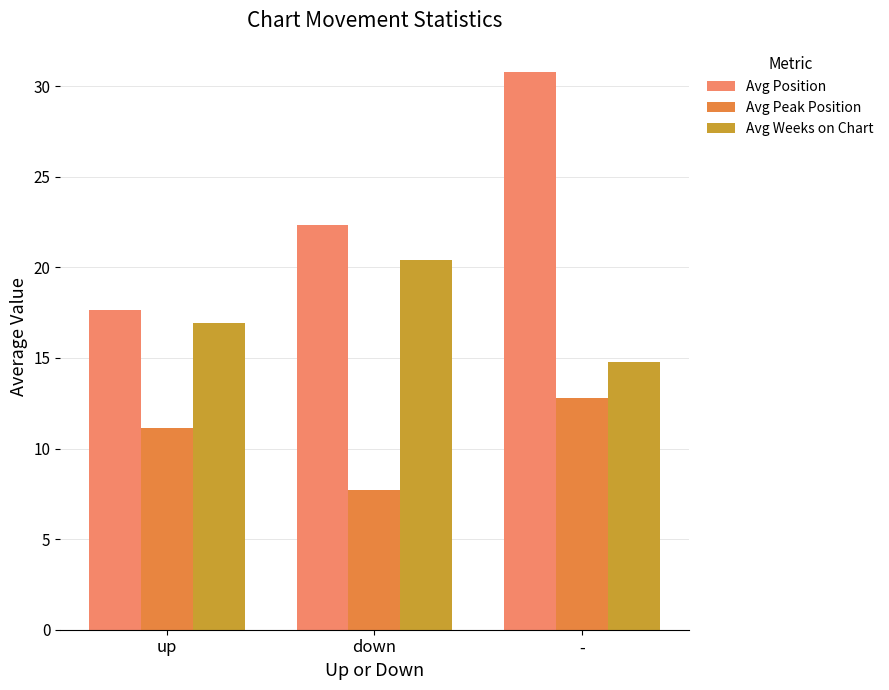

At which category is the sum across all series the highest?

-